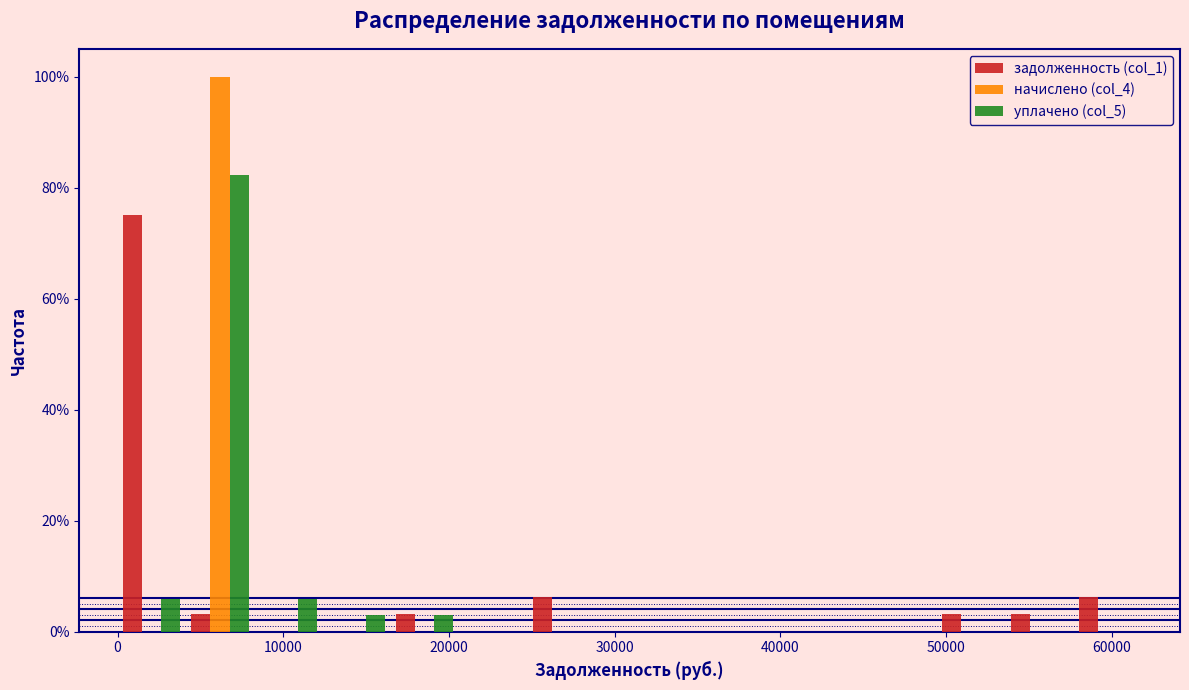

In the начислено (col_4) series, which range on the x-axis has the tallest bar?

4000 to 8000